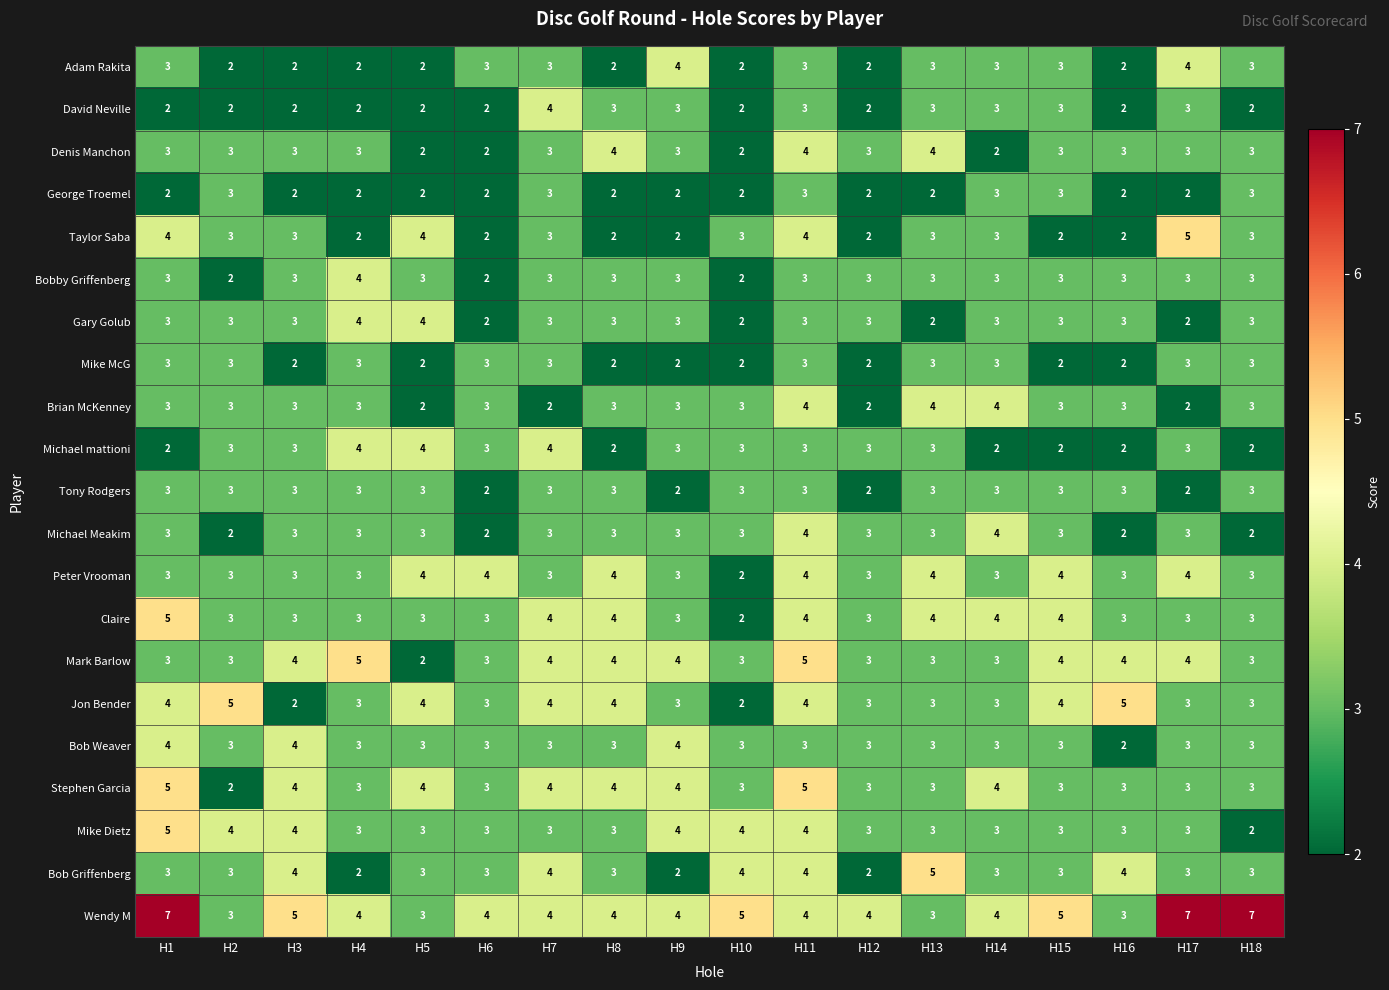

How many distinct data groups are displayed?

21